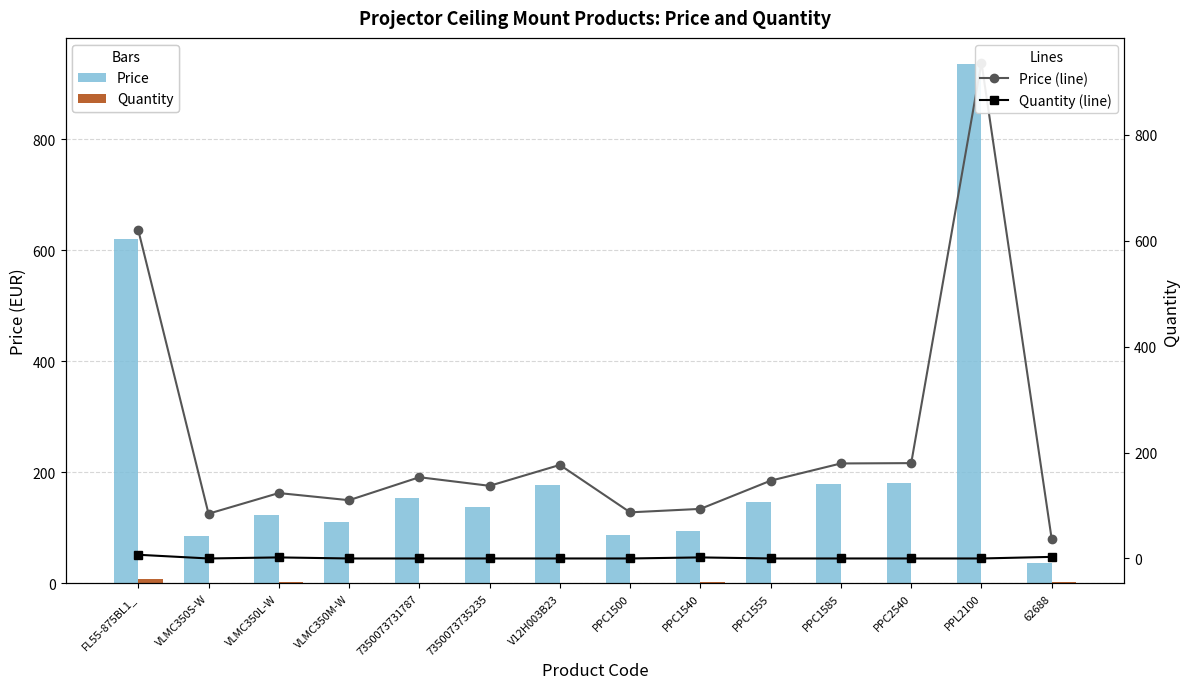

What is the spread (max minus min) of values at 7350073731787?

153.4